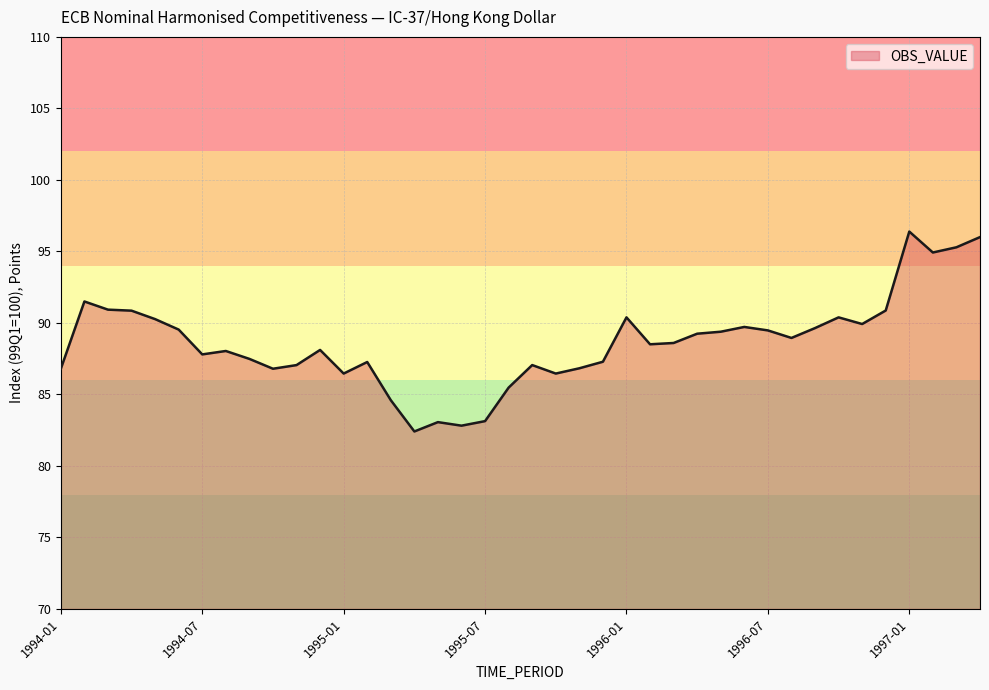

What is the difference between the maximum and minimum values?

14.0